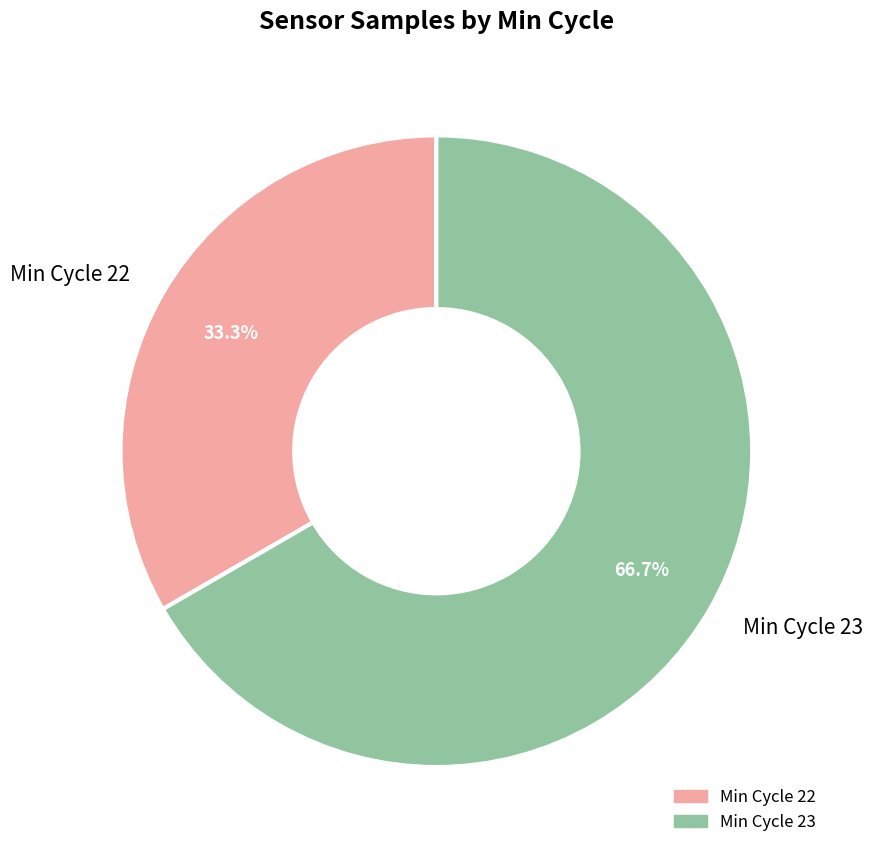

Which has a higher value, Min Cycle 23 or Min Cycle 22?

Min Cycle 23